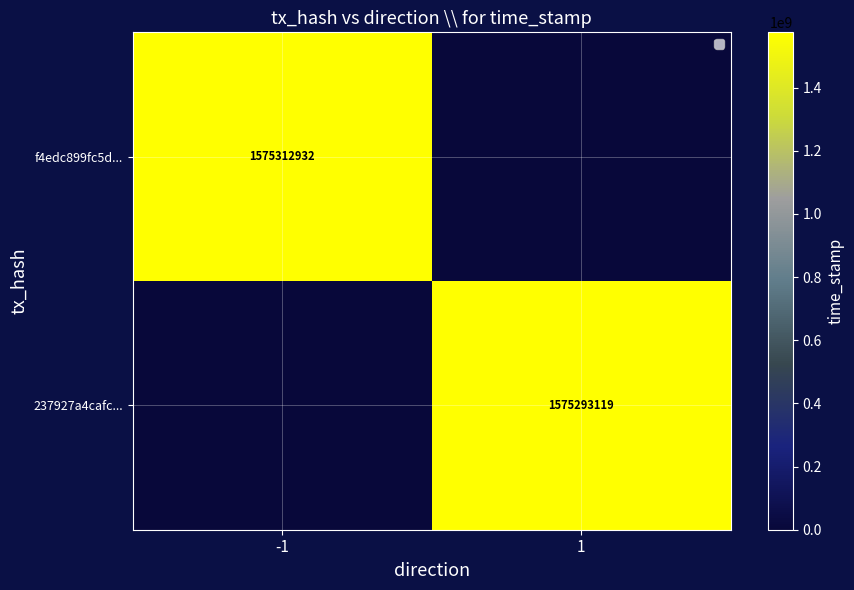

How many series are shown in this chart?

2